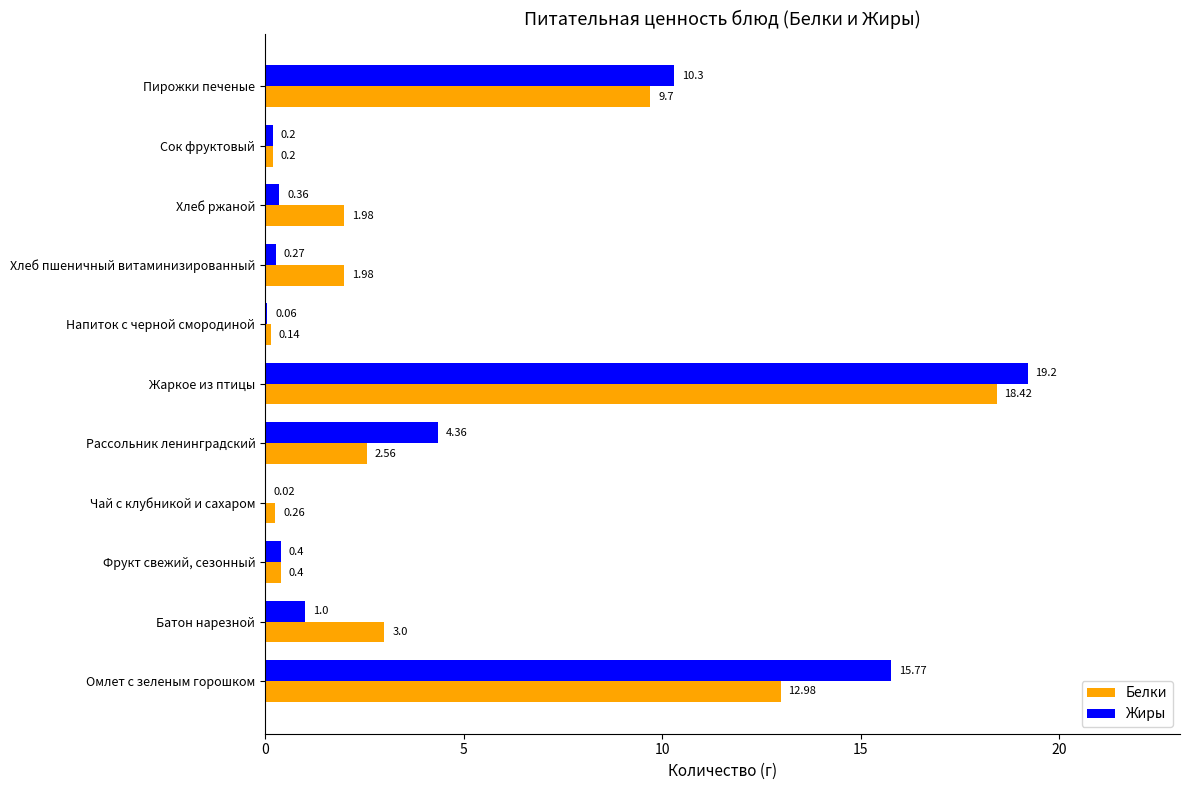

Which series changed the most between Жаркое из птицы and Сок фруктовый?

Жиры